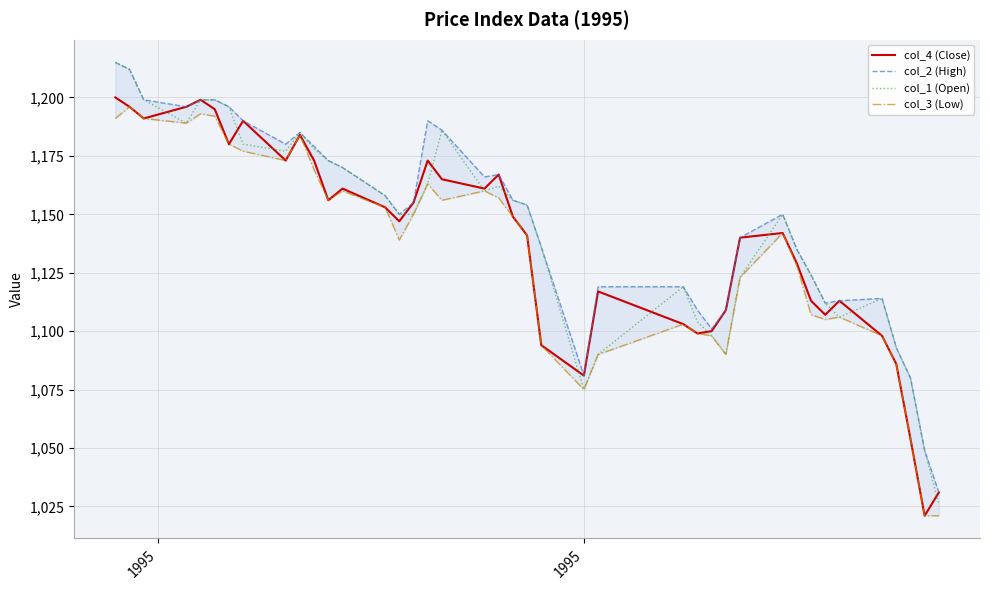

How many data points in col_4 (Close) are above 1149?

19